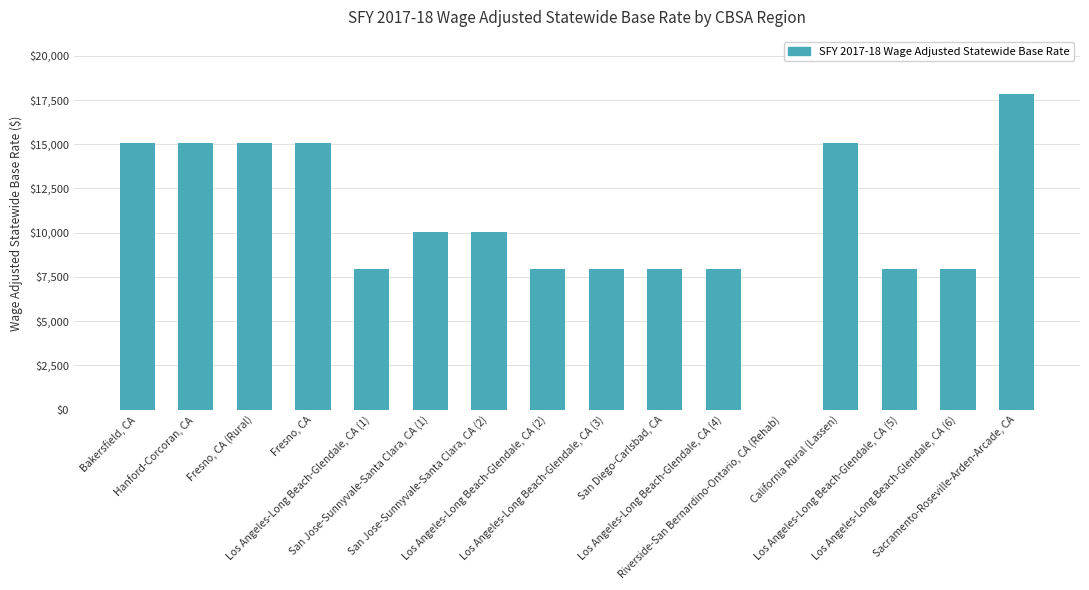

What is the difference between the values at Fresno, CA and San Diego-Carlsbad, CA?

7129